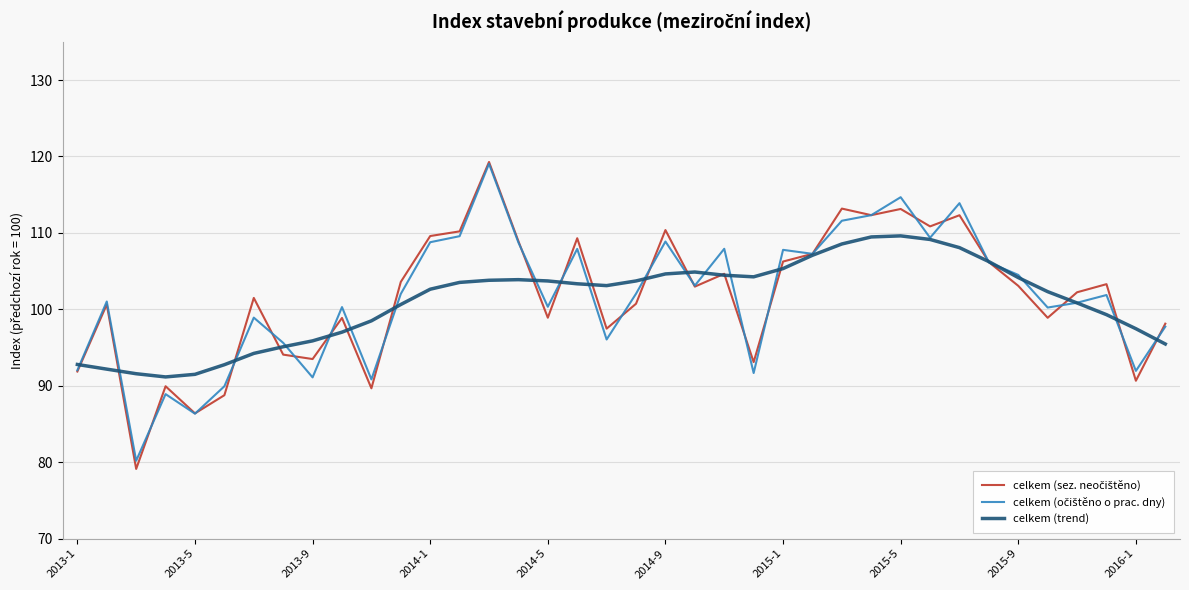

What is the maximum value for celkem (trend)?

109.6